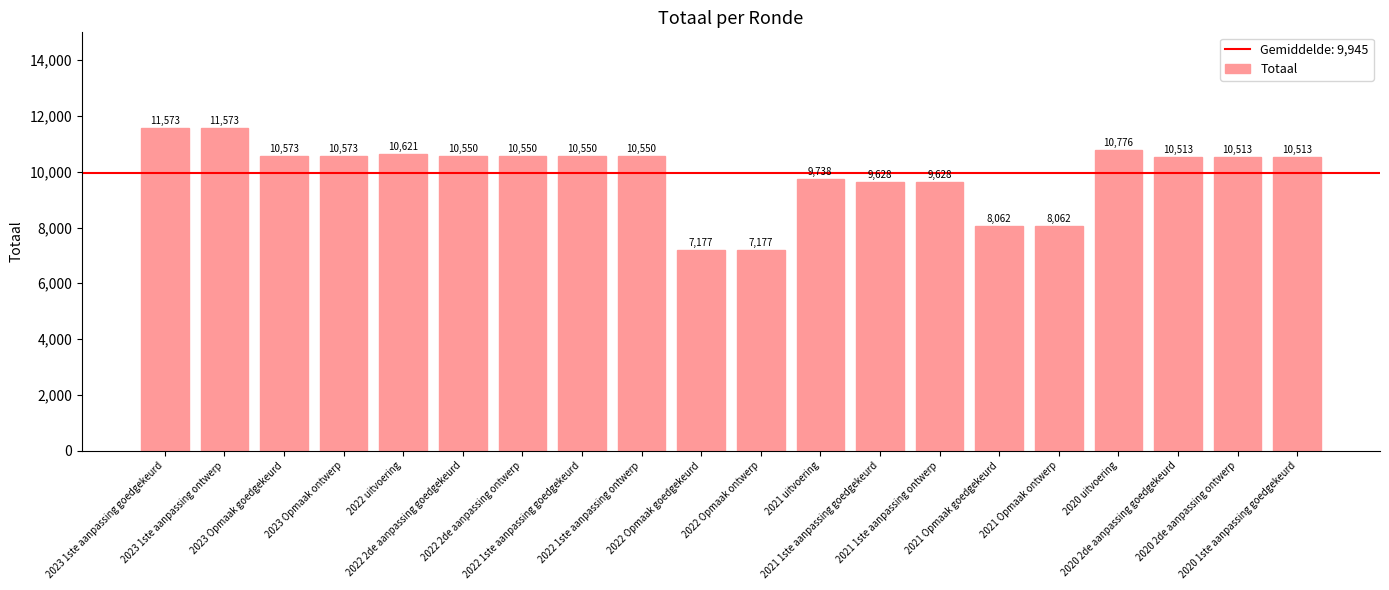

Are the bars horizontal?

No